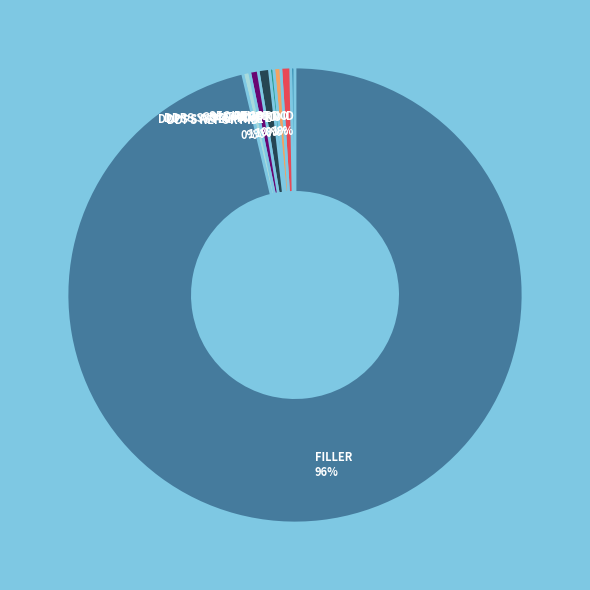

Do FILLER and DDPS SYSTEM DATE together represent more than half of the pie?

Yes